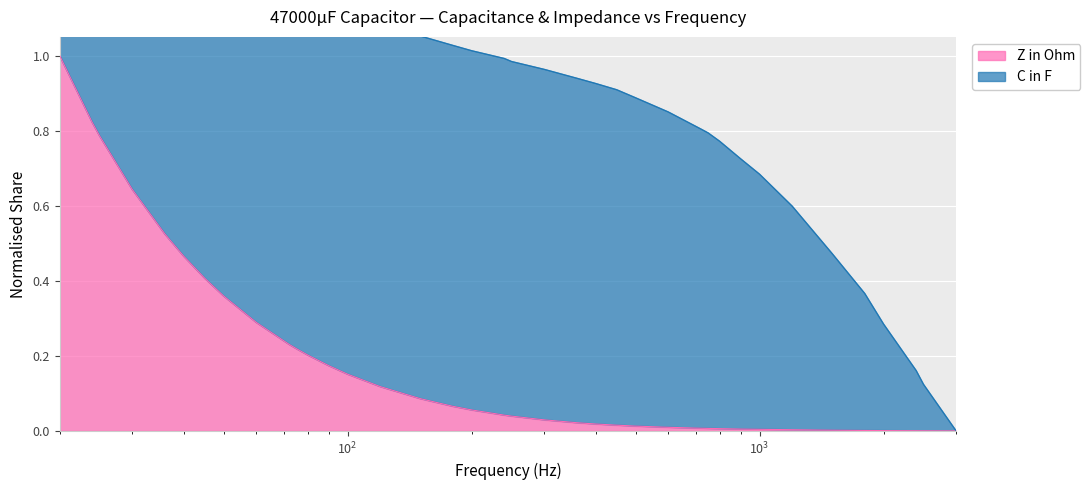

True or false: the data shows 0.6 at 30.

True